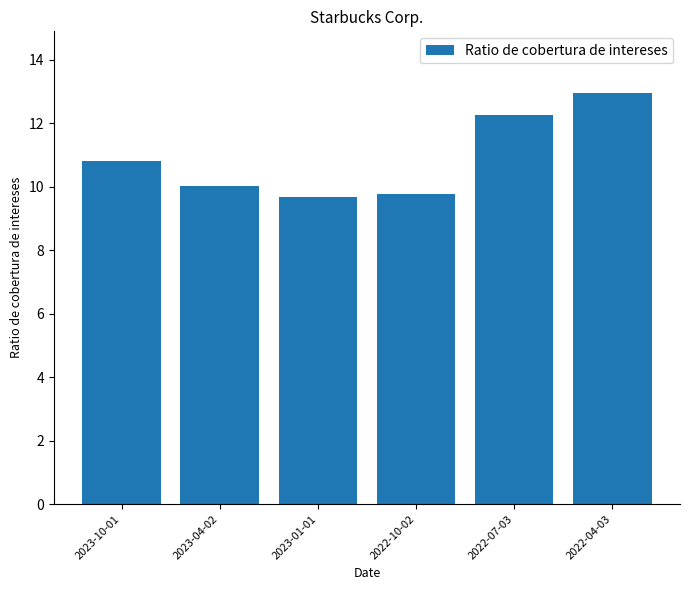

What is the value of the 1st bar from the left?

10.8